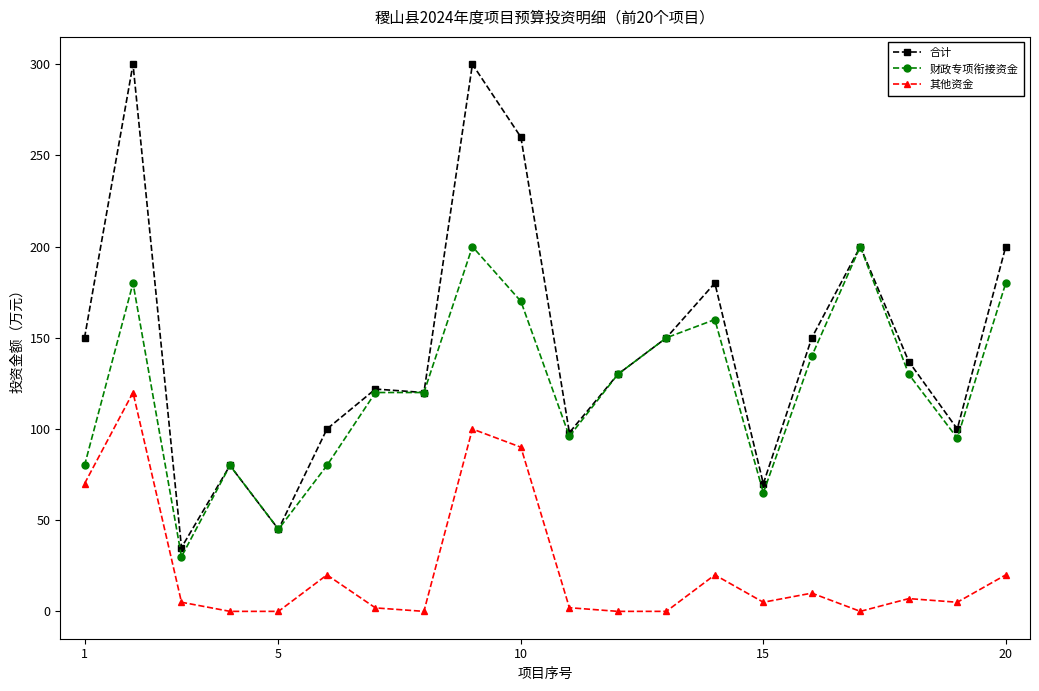

Which series has the largest total across all categories?

合计